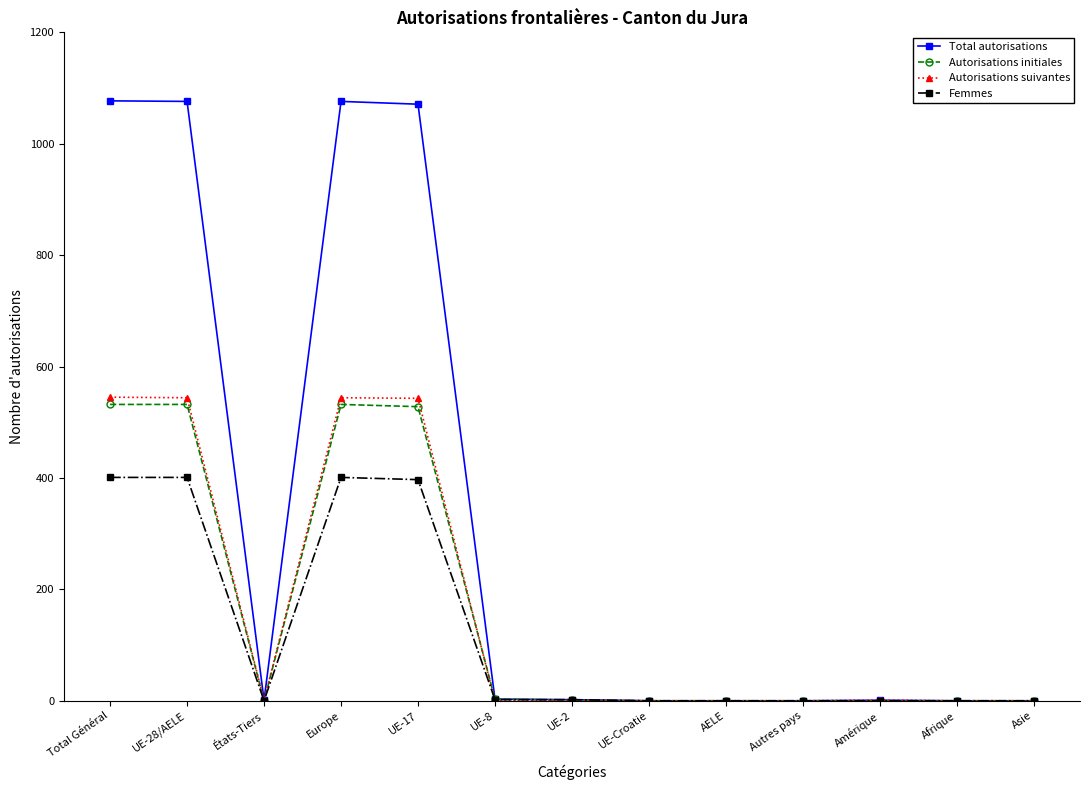

At which label does Autorisations suivantes first exceed 1?

Total Général